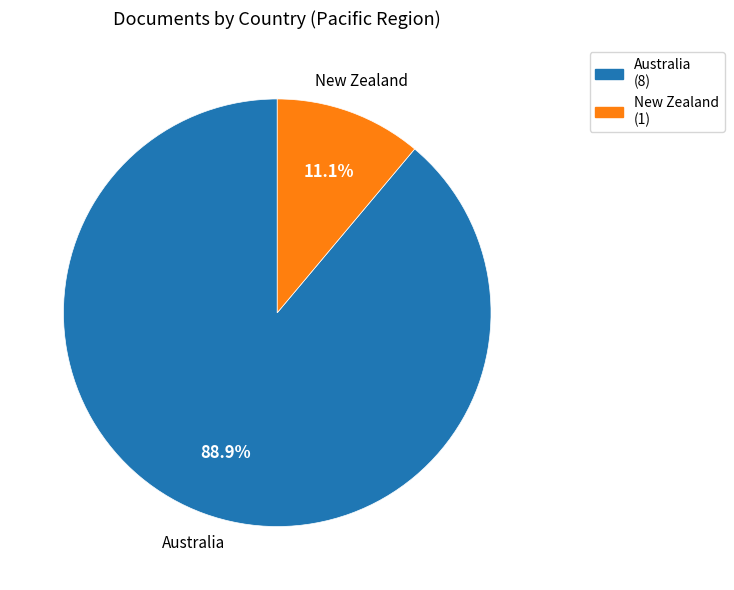

Count the number of slices in the pie.

2